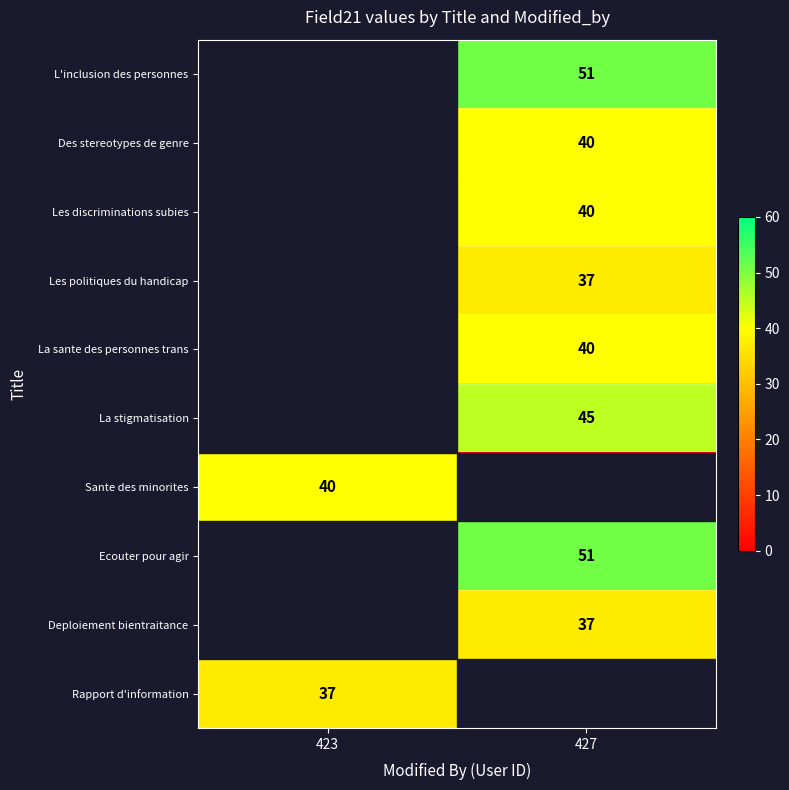

Is it true that Des stereotypes de genre equals 40 at 427?

True